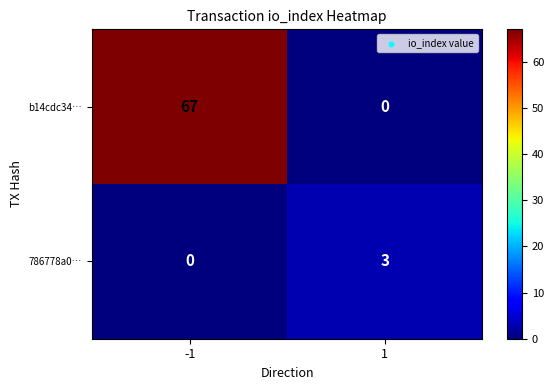

What is the sum of the 786778a0… values at -1 and 1?

3